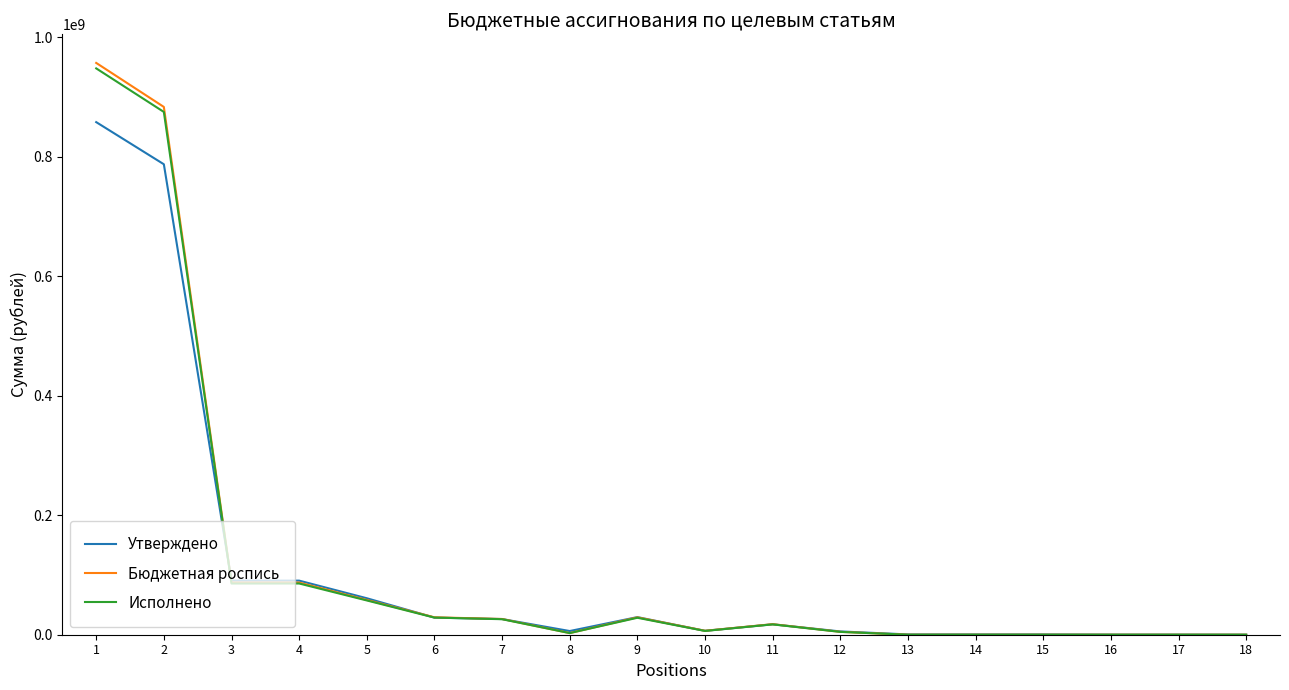

What is the total value across all series at 3?

263682016.1